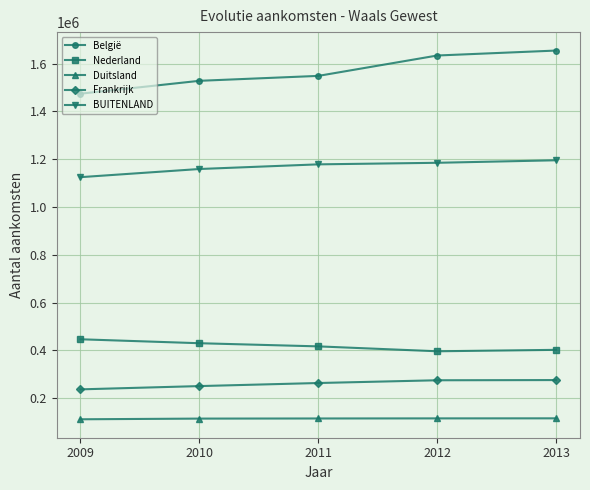

At how many categories does at least one series exceed 1493128?

4